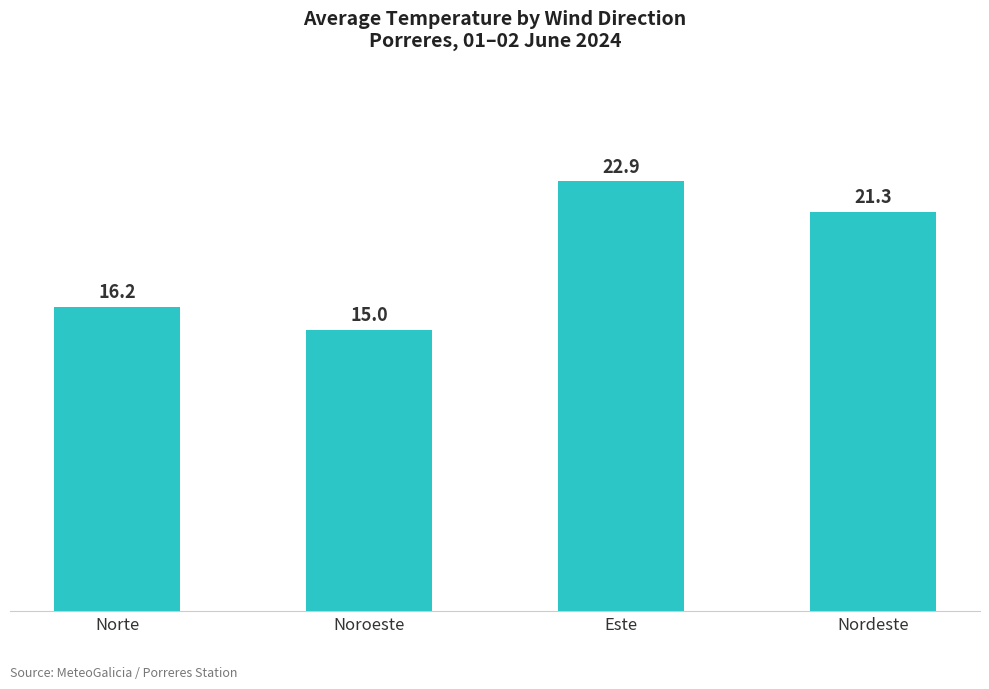

How many series are shown in this chart?

1